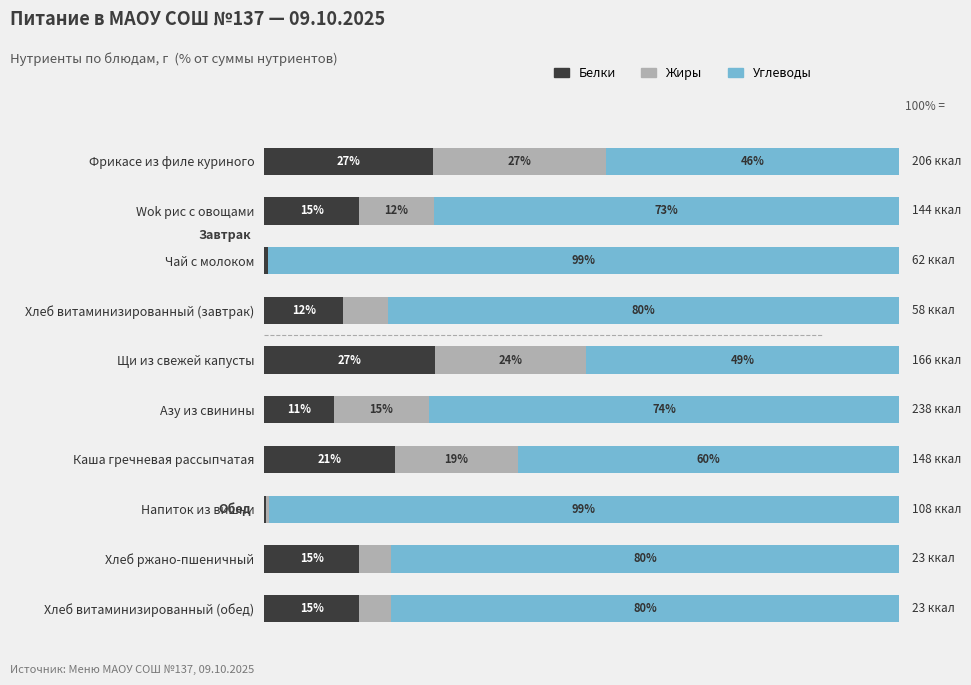

At which label is Белки closest to 13?

Хлеб витаминизированный (завтрак)